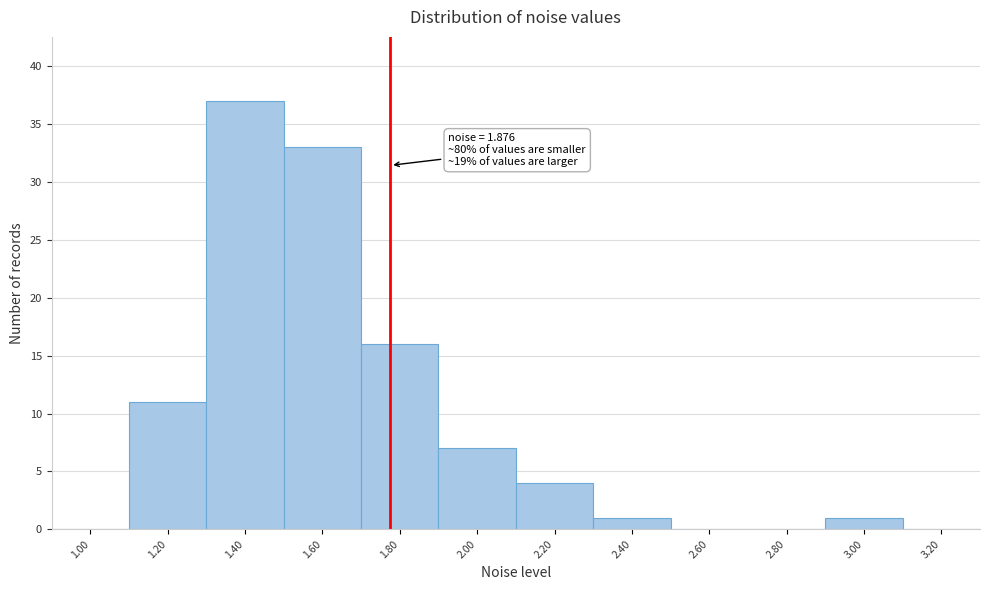

Reading right to left, extract all data points from this chart.

3.20=0	3.00=1	2.80=0	2.60=0	2.40=1	2.20=4	2.00=7	1.80=16	1.60=33	1.40=37	1.20=11	1.00=0